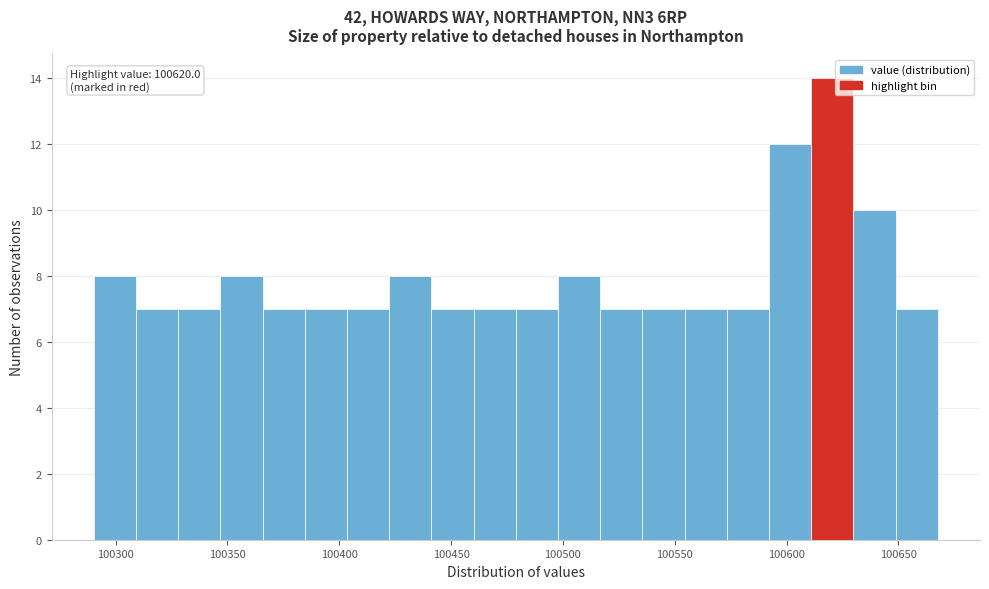

Read against the x-axis, roughly where is the centre of the tallest bar?

100620